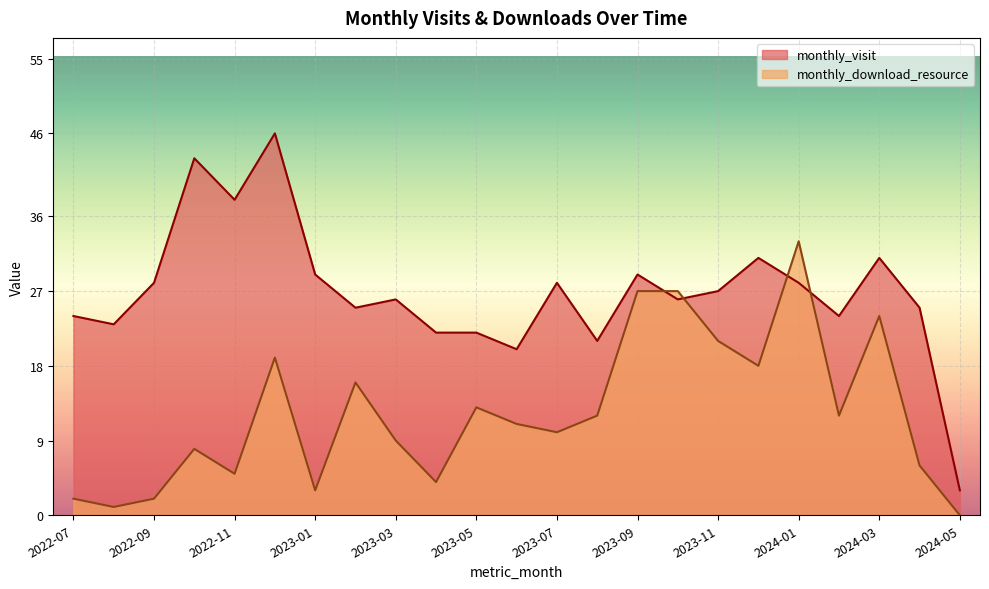

What are all the series names shown in the legend?

monthly_visit, monthly_download_resource